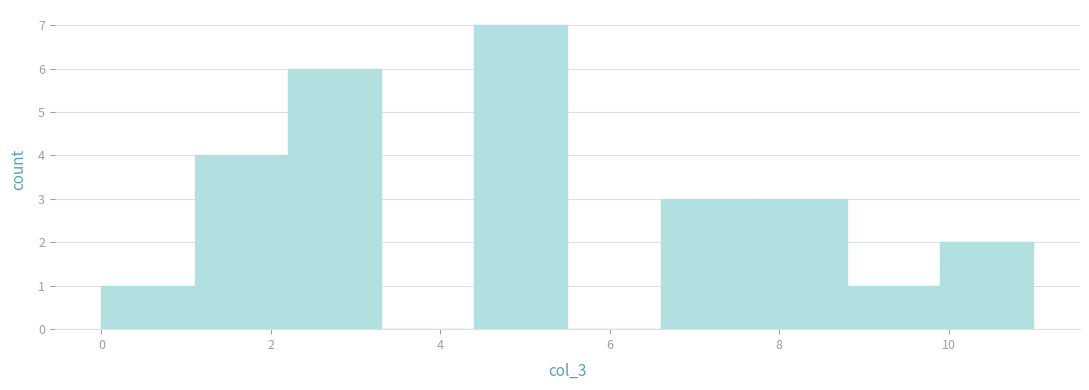

What is the height of the bar covering 9.9 to 11.0 on the x-axis? Neither the bar edges nor the heights are printed on the chart, so give them approximately, as read against the axes.

2